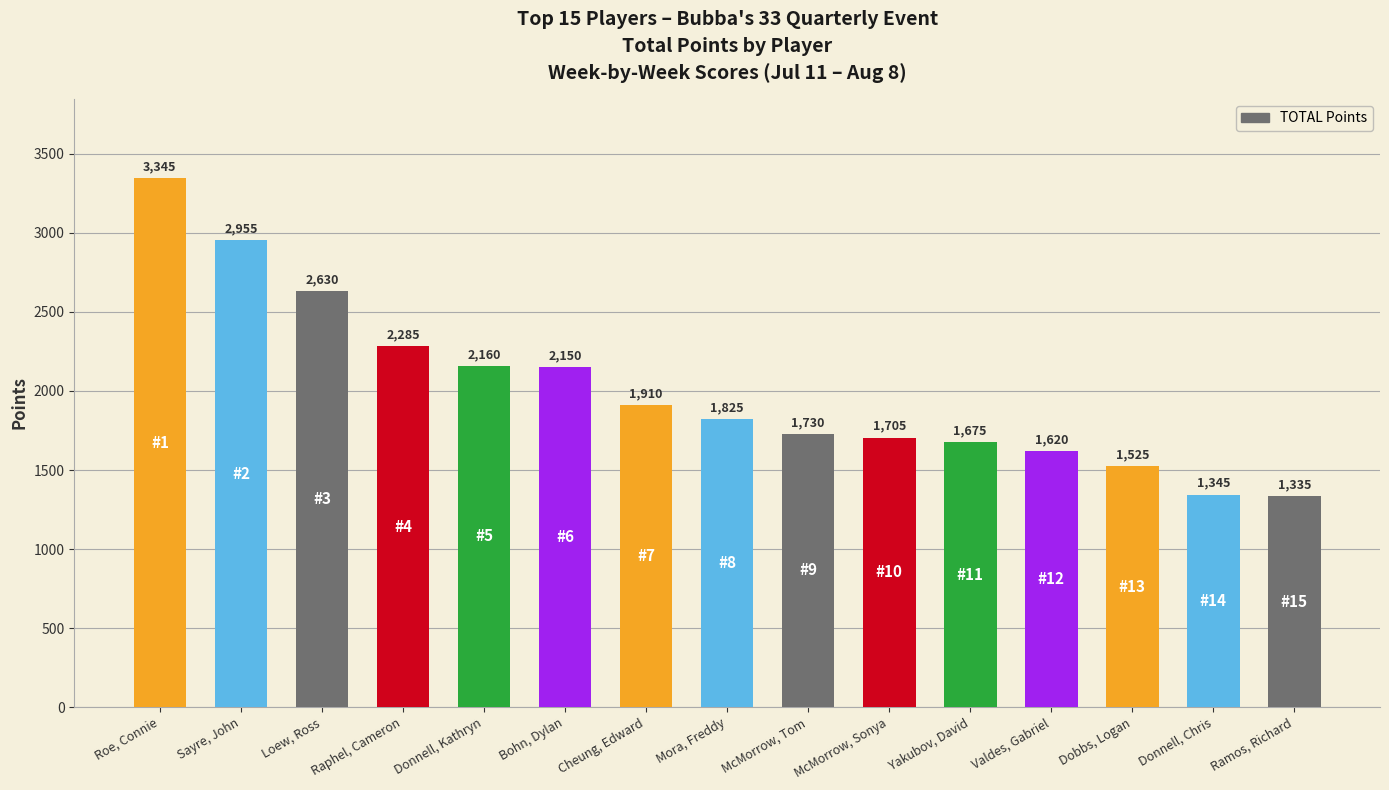

How many series are shown in this chart?

1